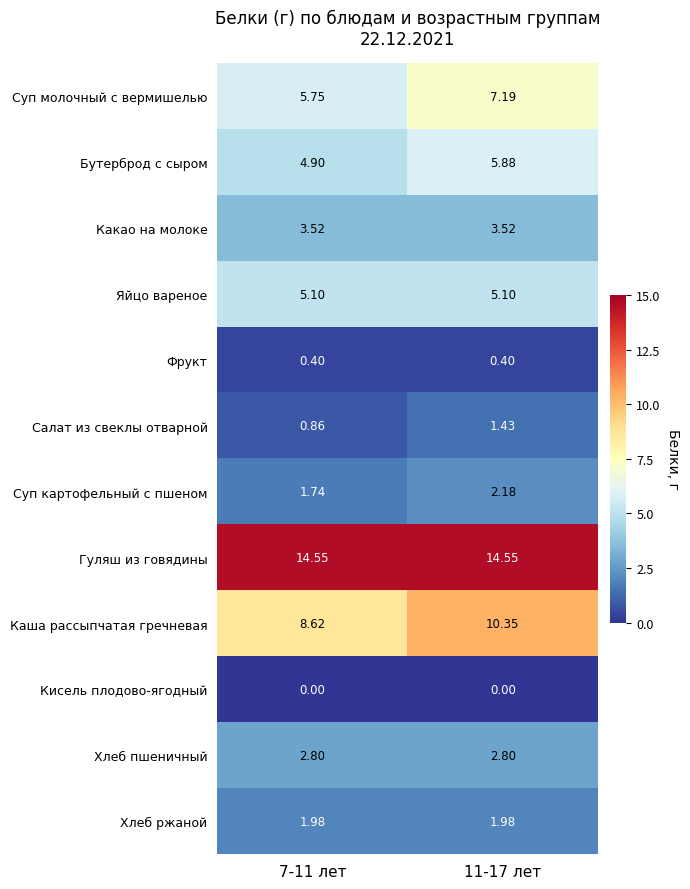

Which series has the largest total across all categories?

Гуляш из говядины